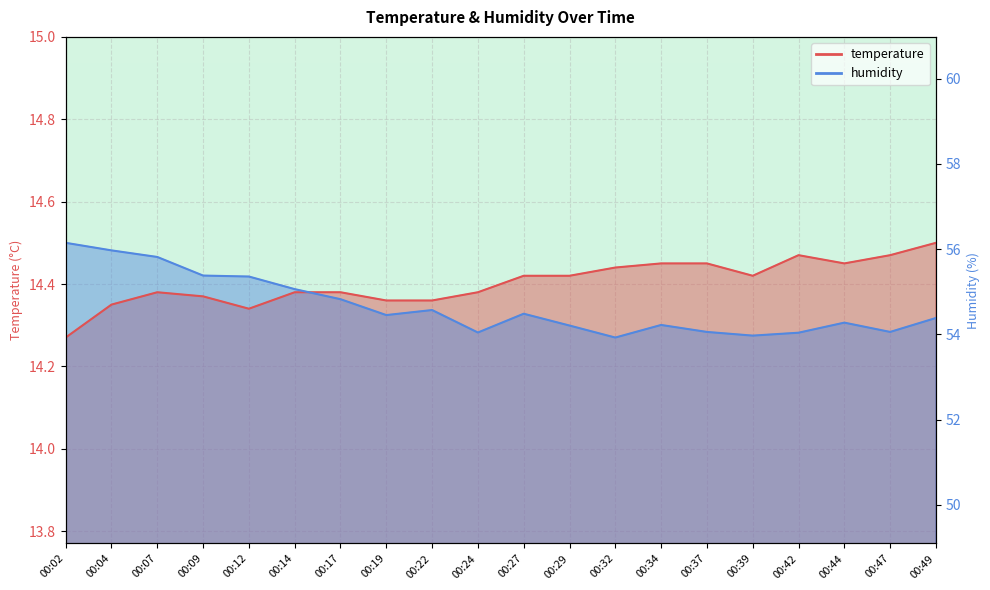

True or false: humidity has more than 0 interior local peaks.

True